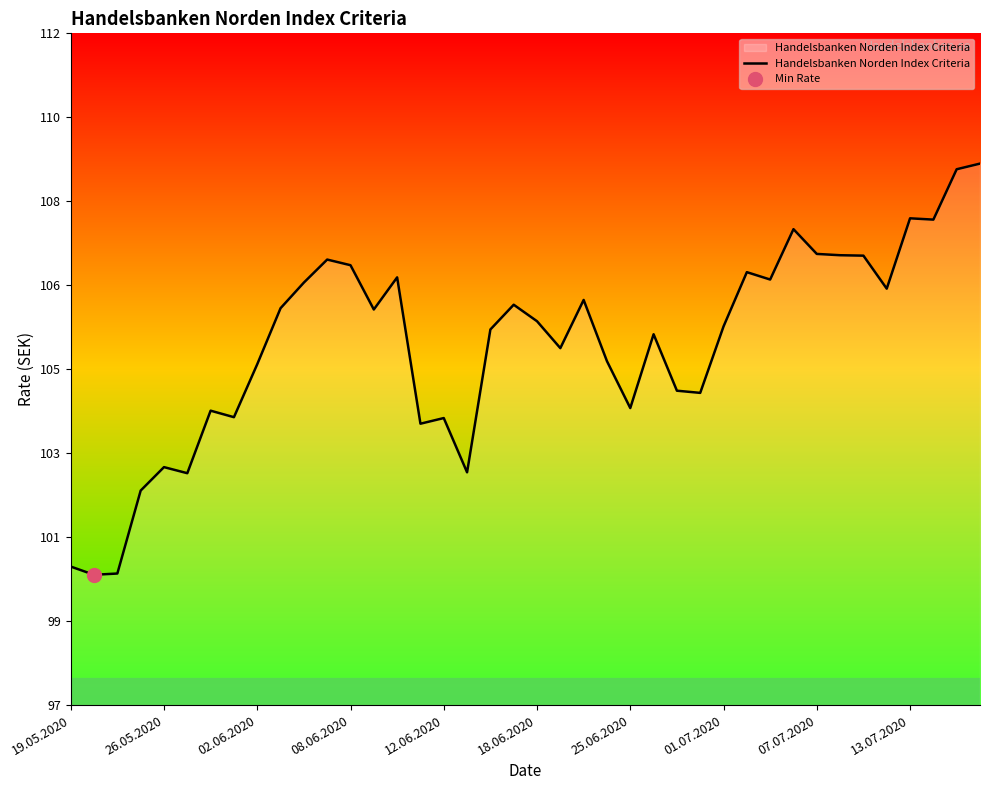

What position from the right is 10?

30